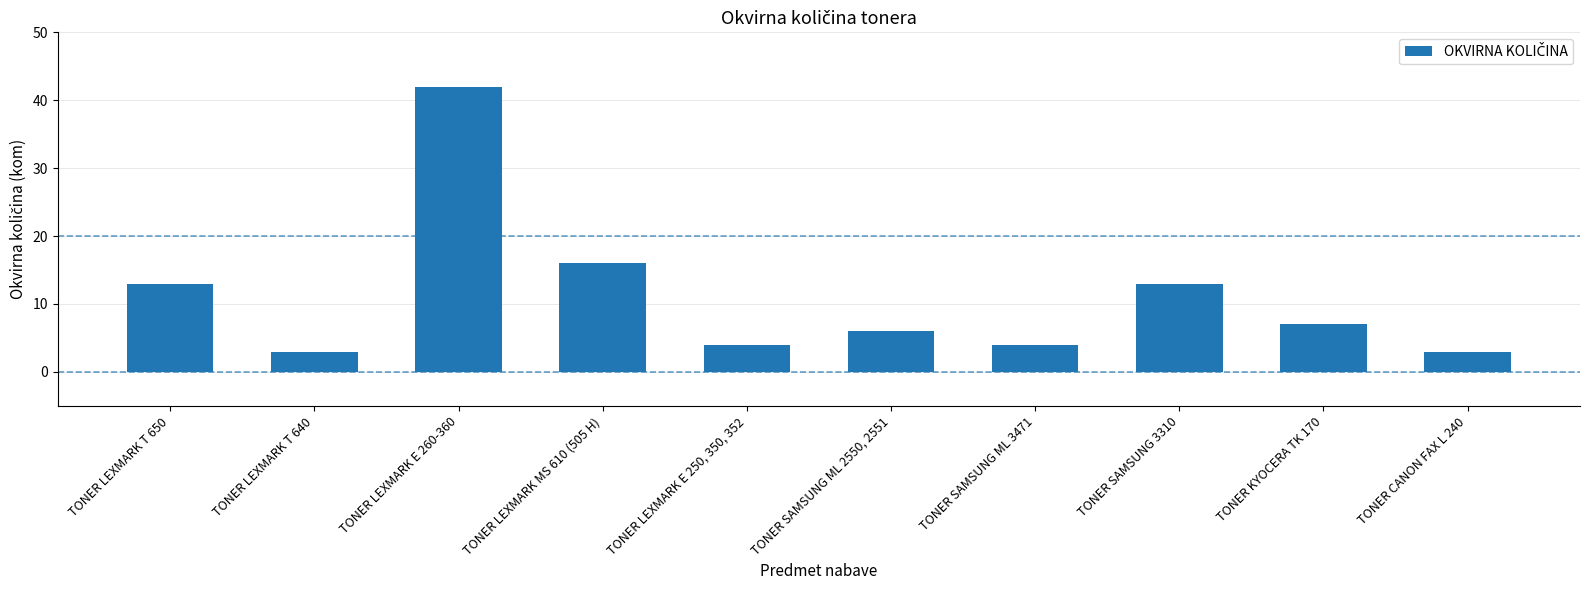

Between TONER SAMSUNG 3310 and TONER SAMSUNG ML 2550, 2551, which is larger?

TONER SAMSUNG 3310